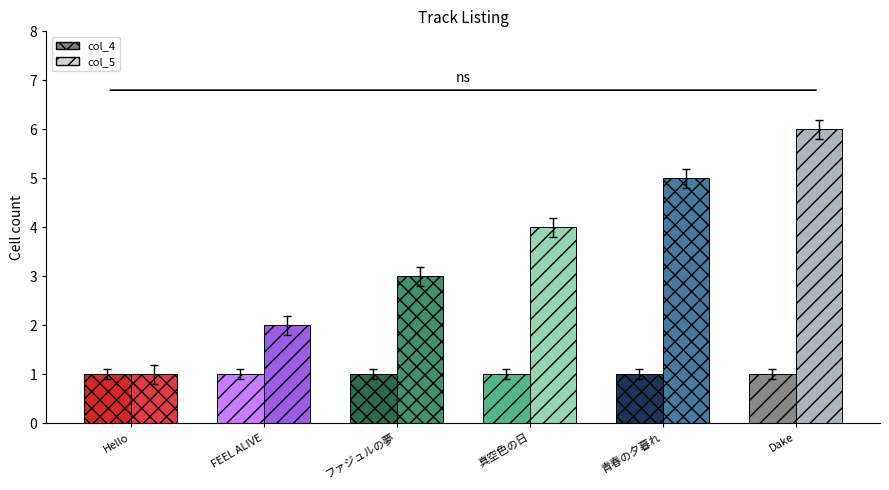

What is the sum of all col_4 values?

6